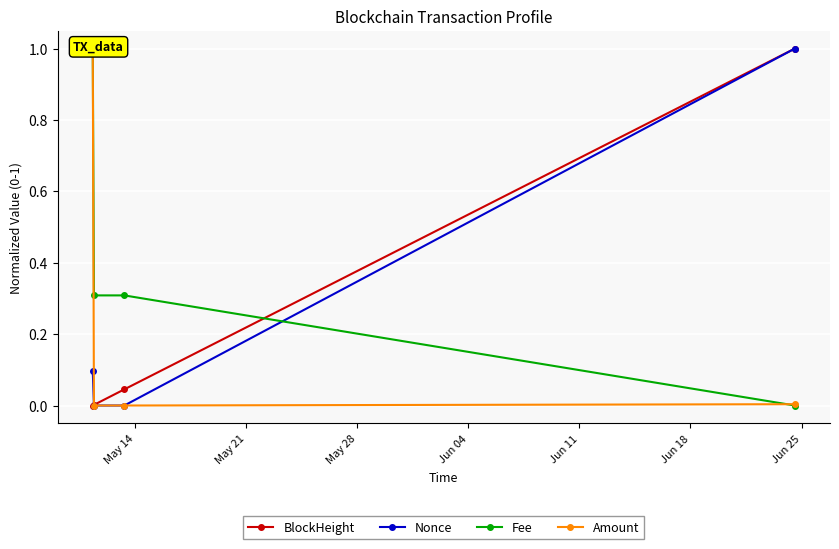

What is the difference between the maximum and minimum values in the Fee series?

1.0